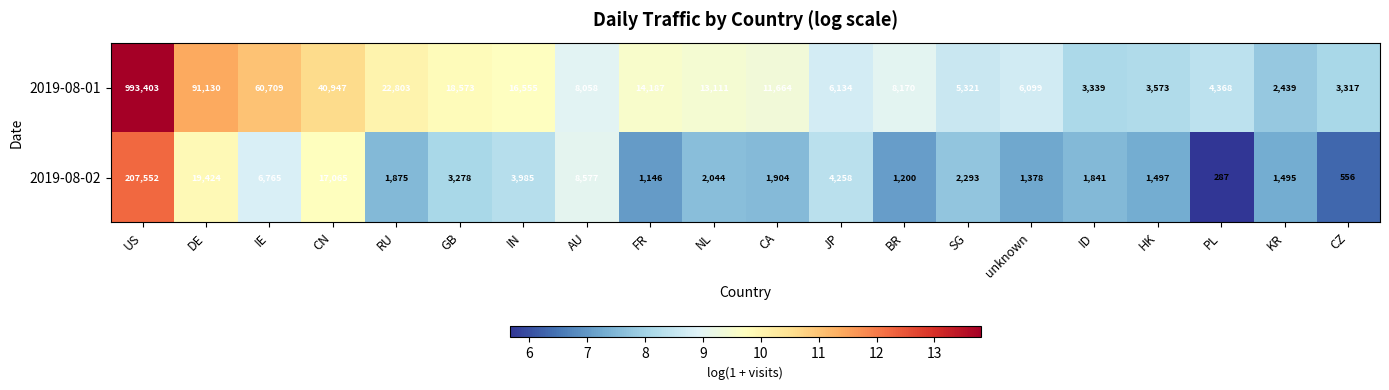

What is the smallest value displayed?

287